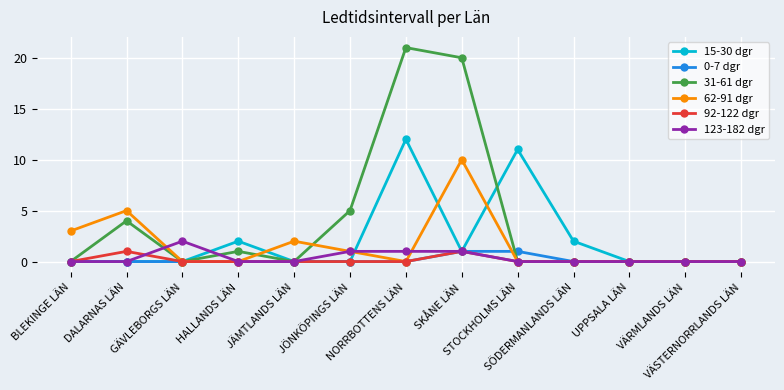

Reading left to right, transcribe all the data shown in this chart.

15-30 dgr: BLEKINGE LÄN=0	DALARNAS LÄN=0	GÄVLEBORGS LÄN=0	HALLANDS LÄN=2	JÄMTLANDS LÄN=0	JÖNKÖPINGS LÄN=0	NORRBOTTENS LÄN=12	SKÅNE LÄN=1	STOCKHOLMS LÄN=11	SÖDERMANLANDS LÄN=2	UPPSALA LÄN=0	VÄRMLANDS LÄN=0	VÄSTERNORRLANDS LÄN=0
0-7 dgr: BLEKINGE LÄN=0	DALARNAS LÄN=0	GÄVLEBORGS LÄN=0	HALLANDS LÄN=0	JÄMTLANDS LÄN=0	JÖNKÖPINGS LÄN=0	NORRBOTTENS LÄN=0	SKÅNE LÄN=1	STOCKHOLMS LÄN=1	SÖDERMANLANDS LÄN=0	UPPSALA LÄN=0	VÄRMLANDS LÄN=0	VÄSTERNORRLANDS LÄN=0
31-61 dgr: BLEKINGE LÄN=0	DALARNAS LÄN=4	GÄVLEBORGS LÄN=0	HALLANDS LÄN=1	JÄMTLANDS LÄN=0	JÖNKÖPINGS LÄN=5	NORRBOTTENS LÄN=21	SKÅNE LÄN=20	STOCKHOLMS LÄN=0	SÖDERMANLANDS LÄN=0	UPPSALA LÄN=0	VÄRMLANDS LÄN=0	VÄSTERNORRLANDS LÄN=0
62-91 dgr: BLEKINGE LÄN=3	DALARNAS LÄN=5	GÄVLEBORGS LÄN=0	HALLANDS LÄN=0	JÄMTLANDS LÄN=2	JÖNKÖPINGS LÄN=1	NORRBOTTENS LÄN=0	SKÅNE LÄN=10	STOCKHOLMS LÄN=0	SÖDERMANLANDS LÄN=0	UPPSALA LÄN=0	VÄRMLANDS LÄN=0	VÄSTERNORRLANDS LÄN=0
92-122 dgr: BLEKINGE LÄN=0	DALARNAS LÄN=1	GÄVLEBORGS LÄN=0	HALLANDS LÄN=0	JÄMTLANDS LÄN=0	JÖNKÖPINGS LÄN=0	NORRBOTTENS LÄN=0	SKÅNE LÄN=1	STOCKHOLMS LÄN=0	SÖDERMANLANDS LÄN=0	UPPSALA LÄN=0	VÄRMLANDS LÄN=0	VÄSTERNORRLANDS LÄN=0
123-182 dgr: BLEKINGE LÄN=0	DALARNAS LÄN=0	GÄVLEBORGS LÄN=2	HALLANDS LÄN=0	JÄMTLANDS LÄN=0	JÖNKÖPINGS LÄN=1	NORRBOTTENS LÄN=1	SKÅNE LÄN=1	STOCKHOLMS LÄN=0	SÖDERMANLANDS LÄN=0	UPPSALA LÄN=0	VÄRMLANDS LÄN=0	VÄSTERNORRLANDS LÄN=0